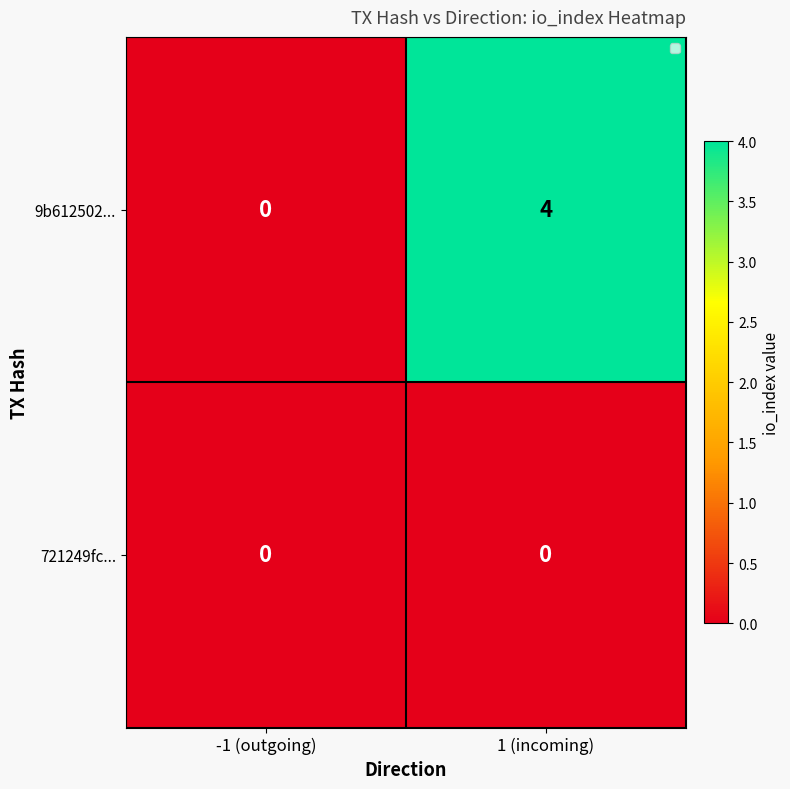

Reading left to right, what are all the values shown in this chart?

9b612502...: -1 (outgoing)=0	1 (incoming)=4
721249fc...: -1 (outgoing)=0	1 (incoming)=0